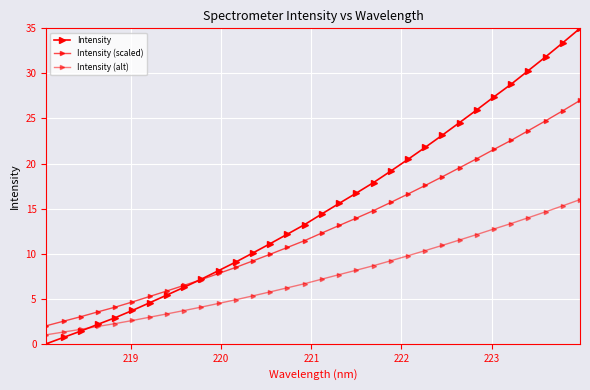

How many lines are shown in the chart?

3